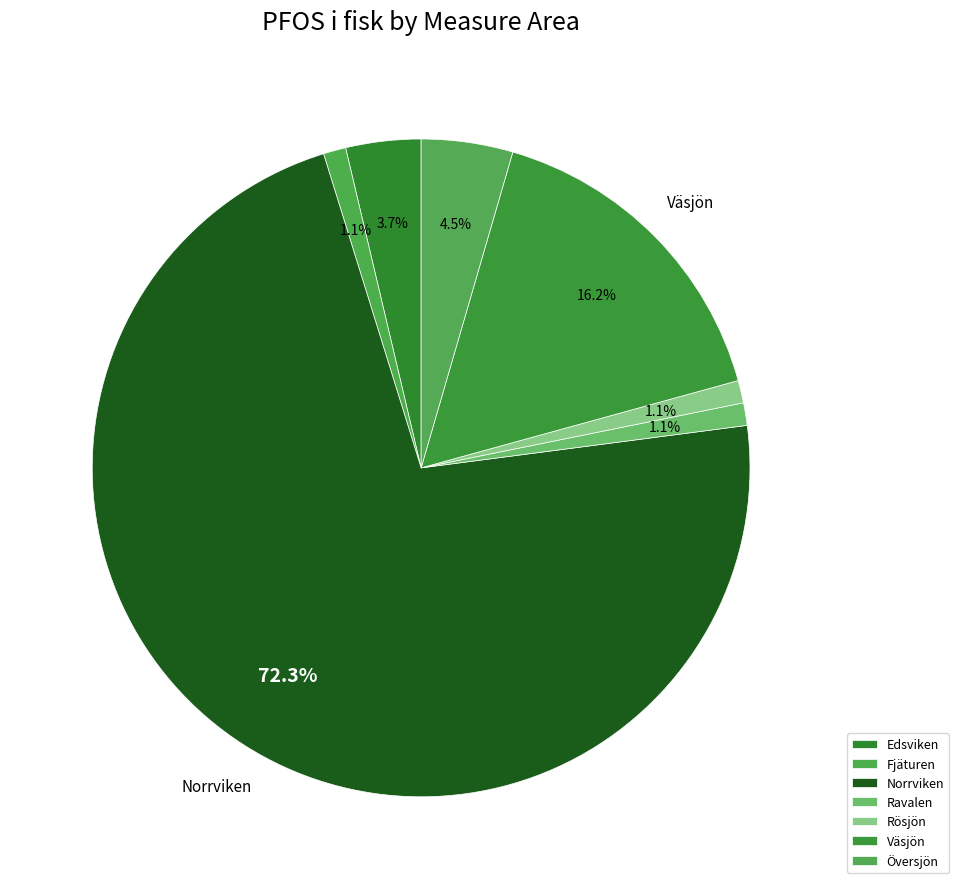

What percentage is the Rösjön slice, to the nearest percent?

1%